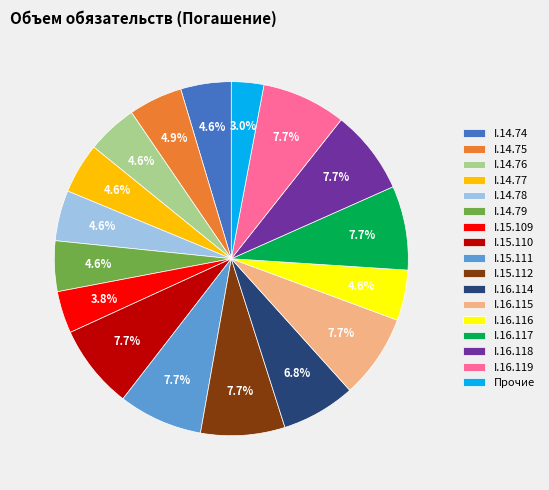

The I.15.112 slice represents 18% of the pie. True or false?

False